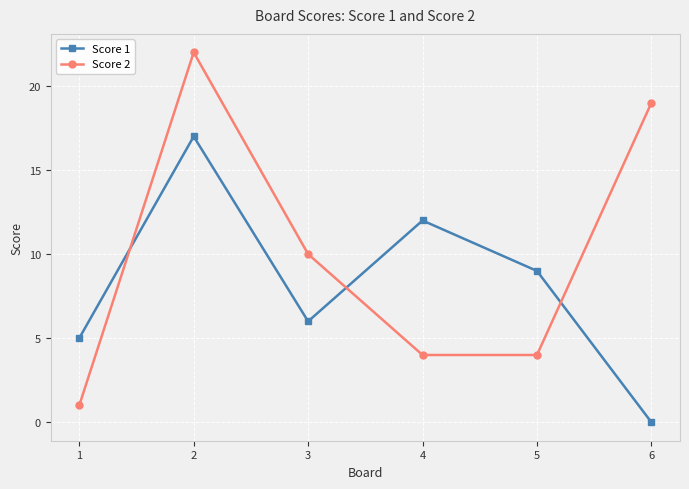

Which series has the largest range (max minus min)?

Score 2